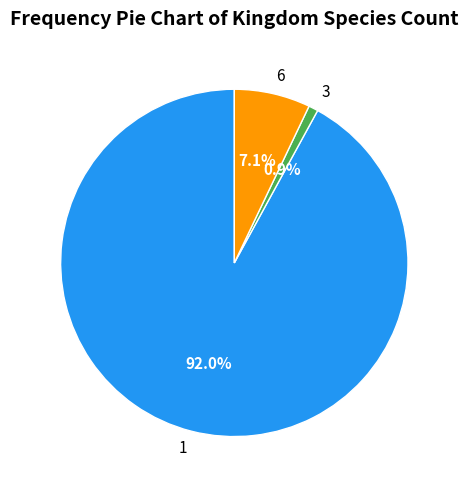

Which slice is the smallest?

3